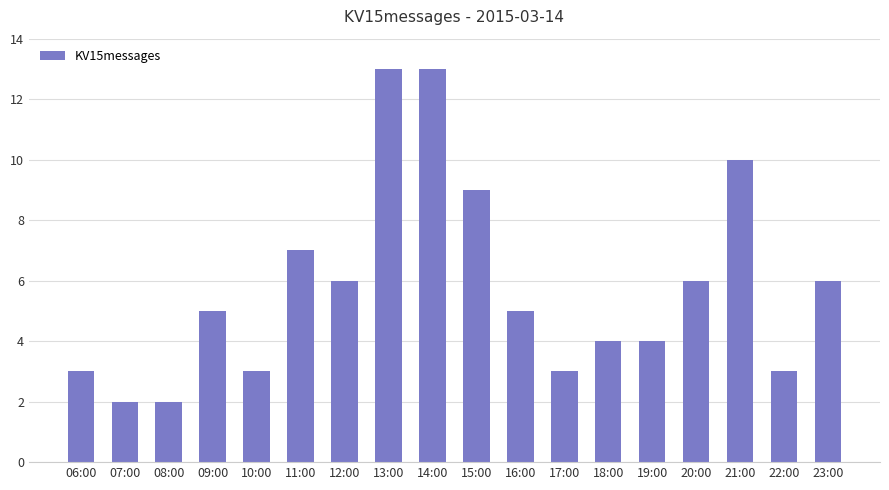

What is the difference between the second highest and minimum values?

11